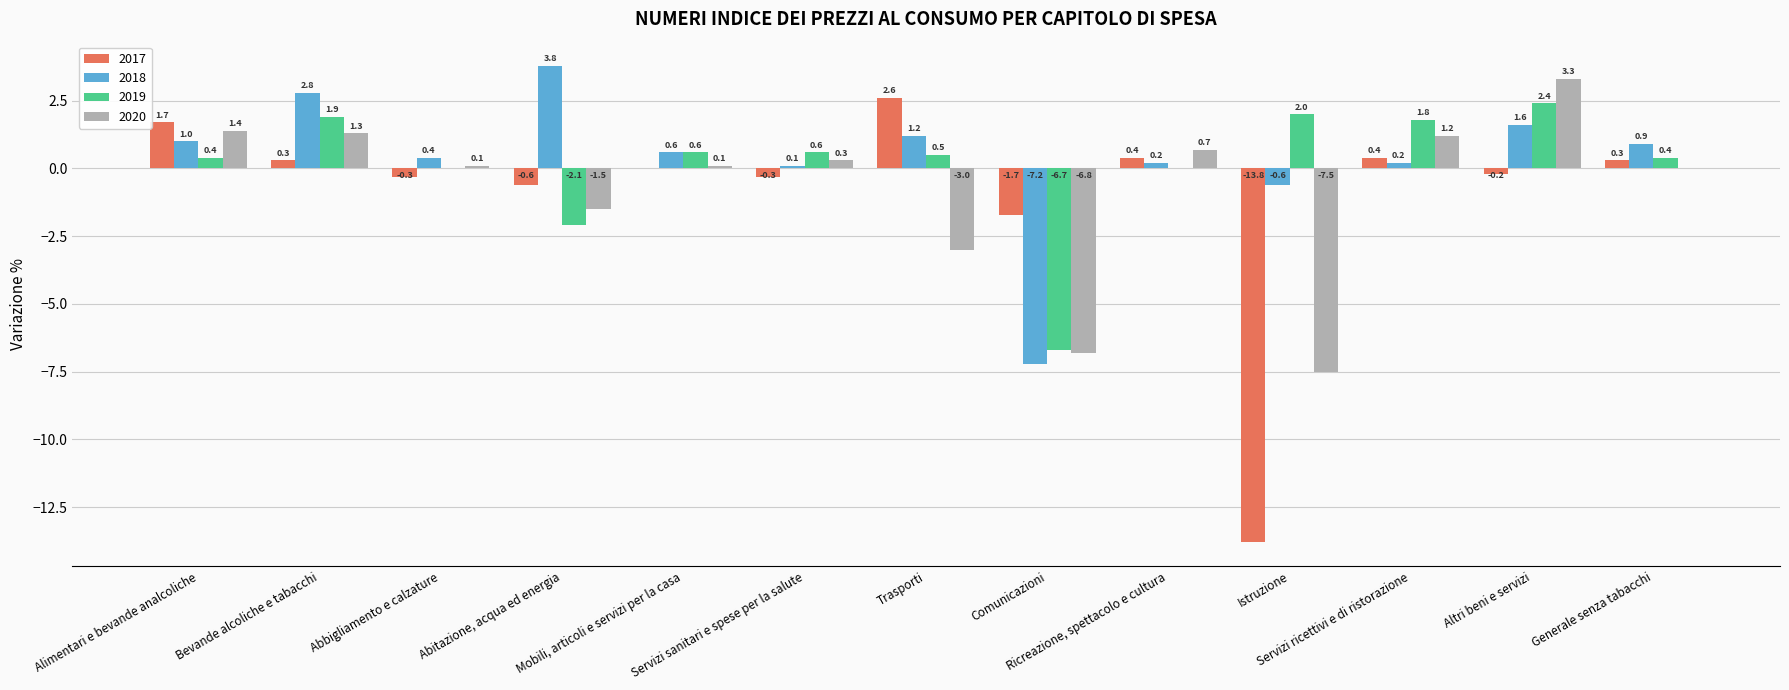

Are the bars horizontal?

No